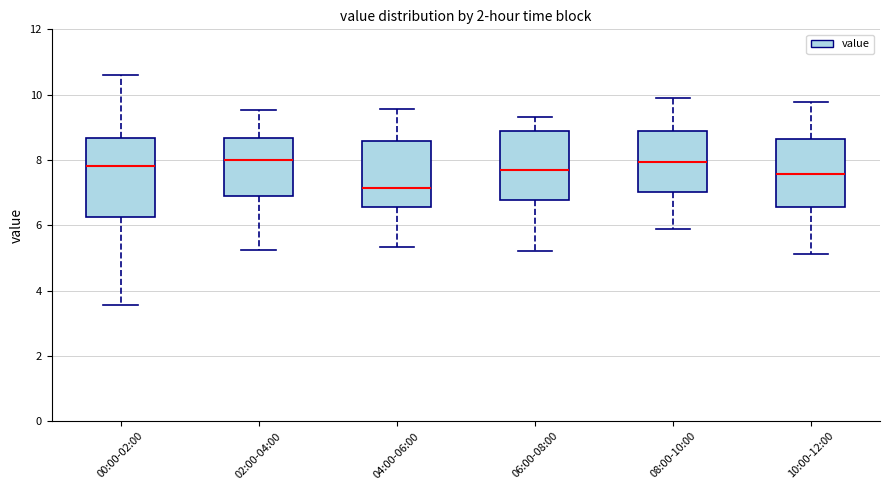

Reading left to right, read every box against the y-axis: the position of its median line, the range the box covers, and the ends of its whiskers. The values are not printed on the chart, so give them approximately, as read against the axis.

00:00-02:00: median 7.8, box 6.2 to 8.6, whiskers 3.6 to 10.6
02:00-04:00: median 8.0, box 6.8 to 8.6, whiskers 5.2 to 9.6
04:00-06:00: median 7.2, box 6.6 to 8.6, whiskers 5.4 to 9.6
06:00-08:00: median 7.8, box 6.8 to 9.0, whiskers 5.2 to 9.4
08:00-10:00: median 8.0, box 7.0 to 9.0, whiskers 6.0 to 10.0
10:00-12:00: median 7.6, box 6.6 to 8.6, whiskers 5.2 to 9.8